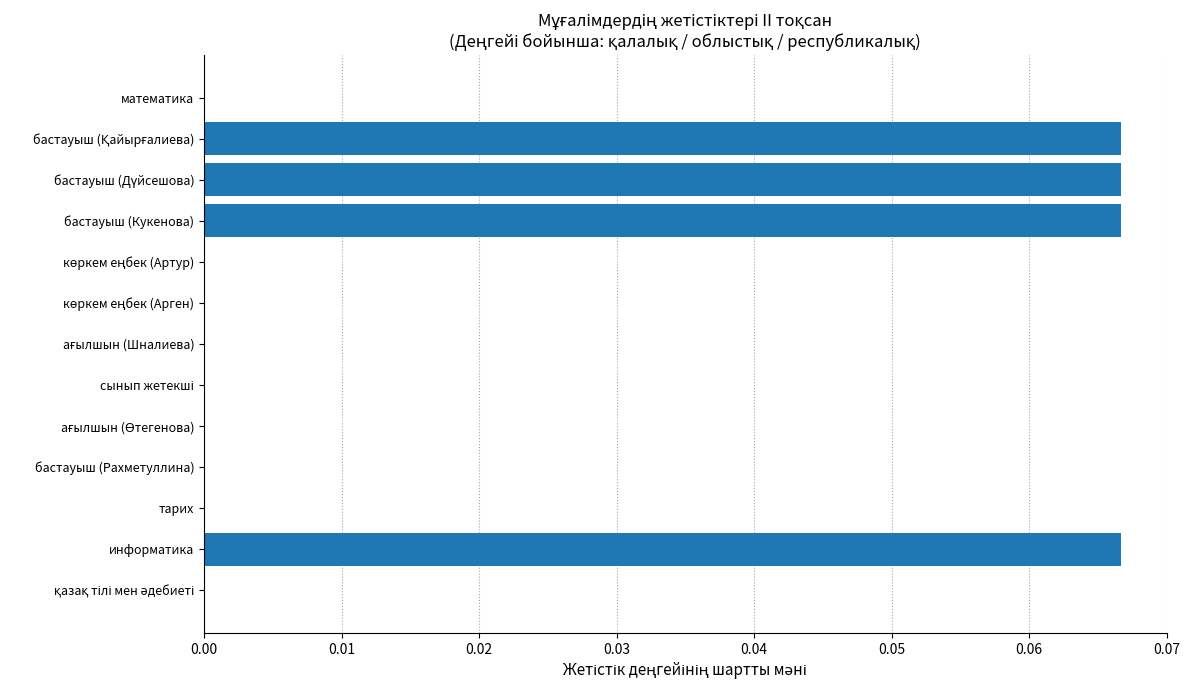

True or false: the data shows 0.0 at тарих.

True